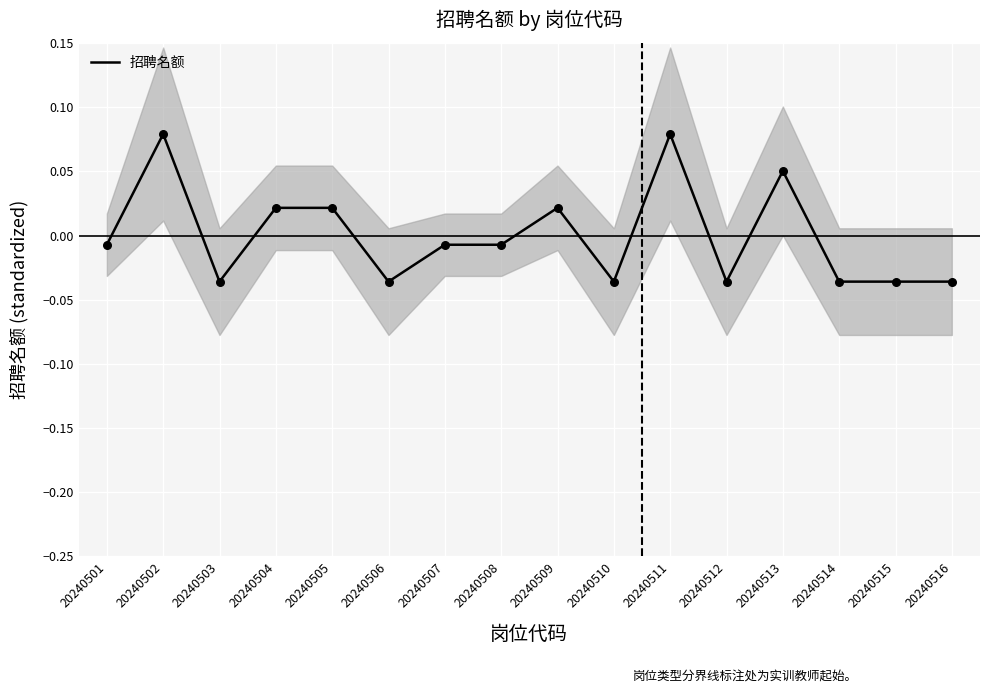

Which has a higher value, 20240504 or 20240501?

20240504